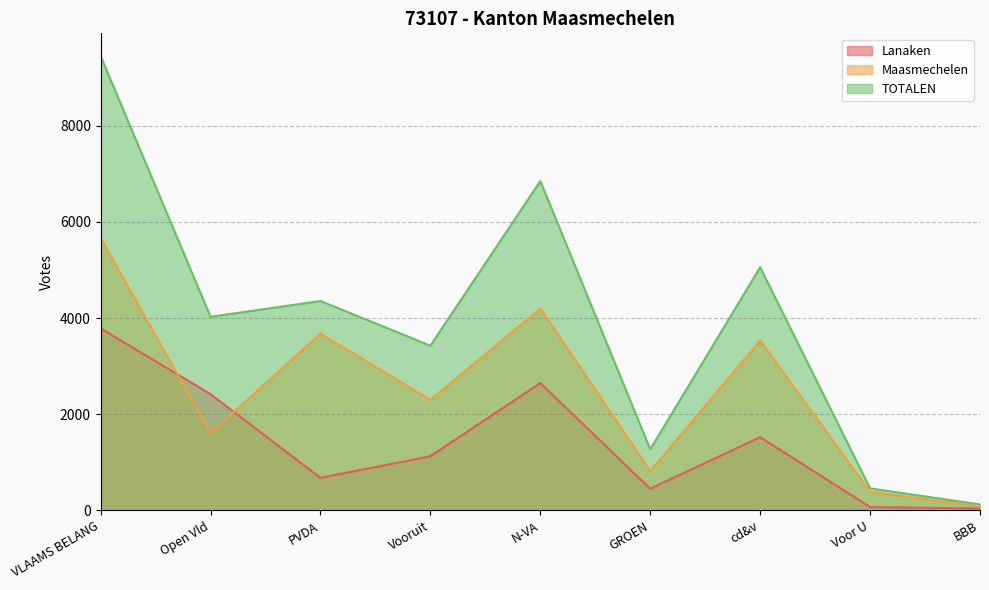

True or false: TOTALEN and Maasmechelen intersect in this chart.

False